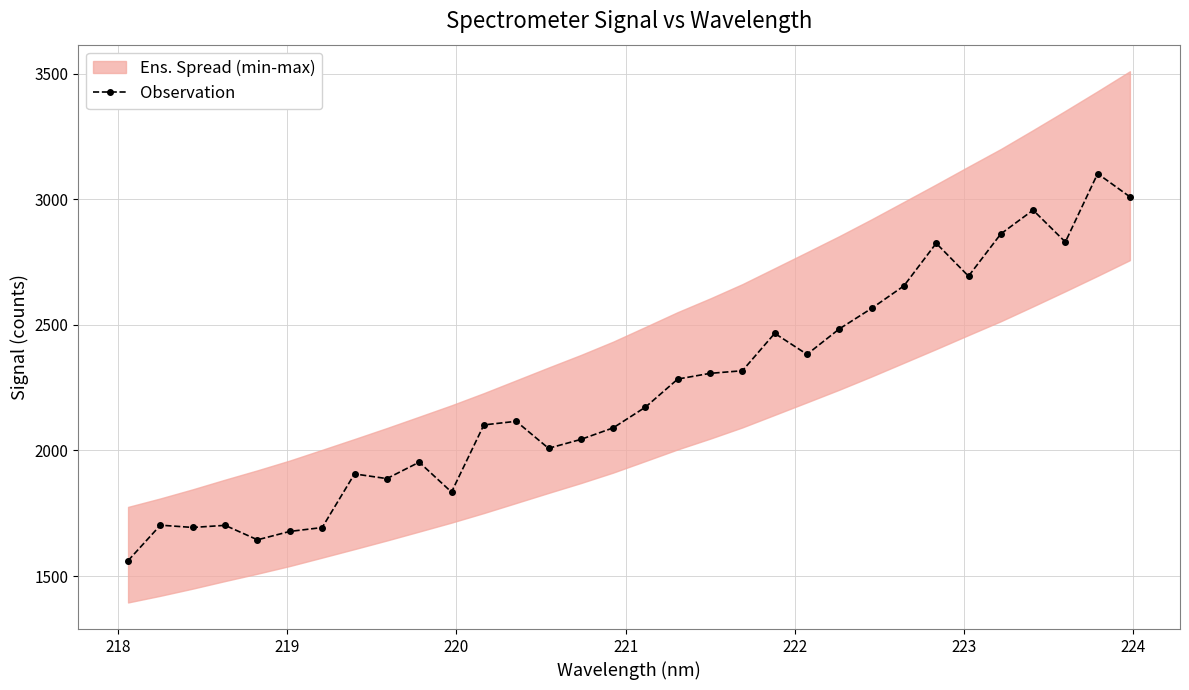

True or false: Observation has more than 2 interior local peaks.

True